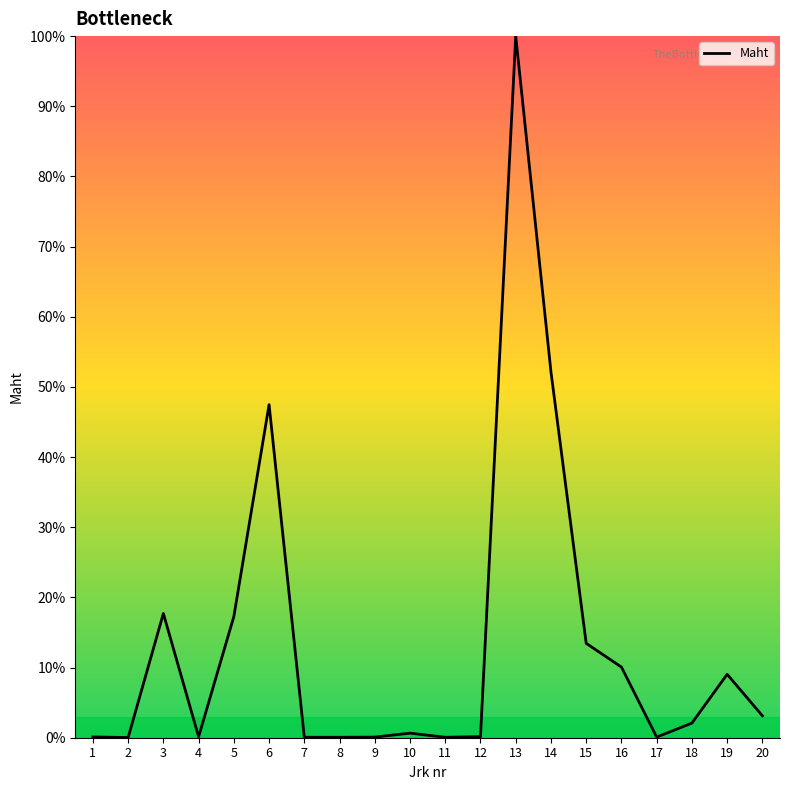

The chart shows a value of 0.1 at 17. True or false?

True